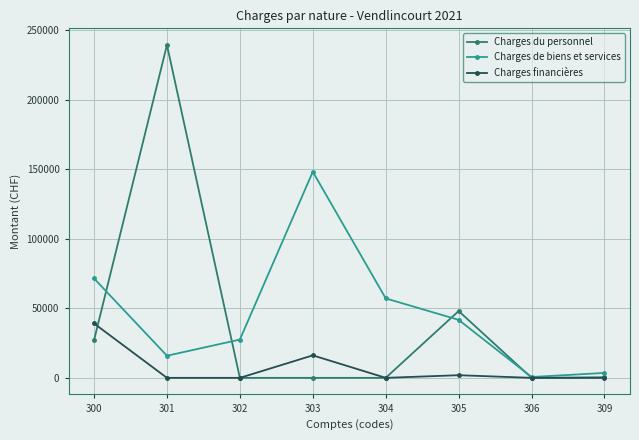

What is the value of the Charges financières point at the 4th from the left?

16172.8